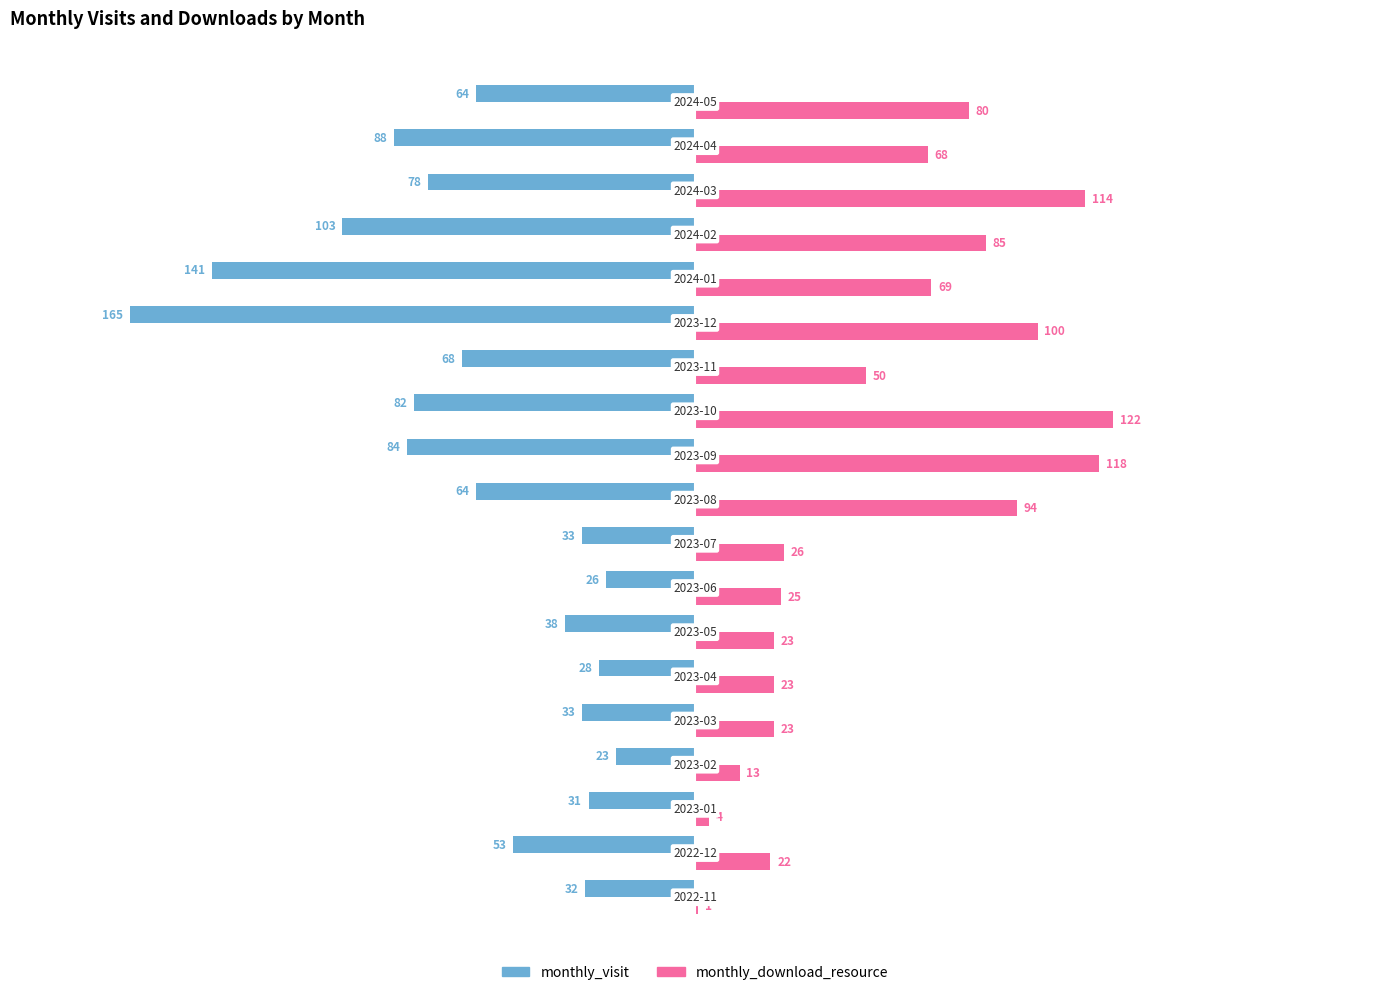

What is the greatest value displayed?

122